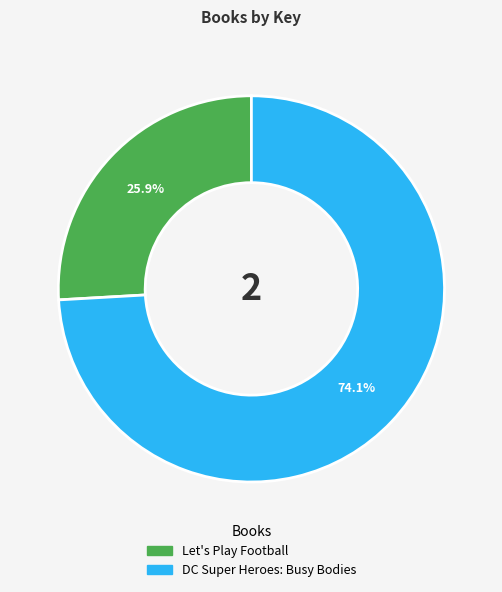

Rank the categories by value from highest to lowest.

DC Super Heroes: Busy Bodies, Let's Play Football